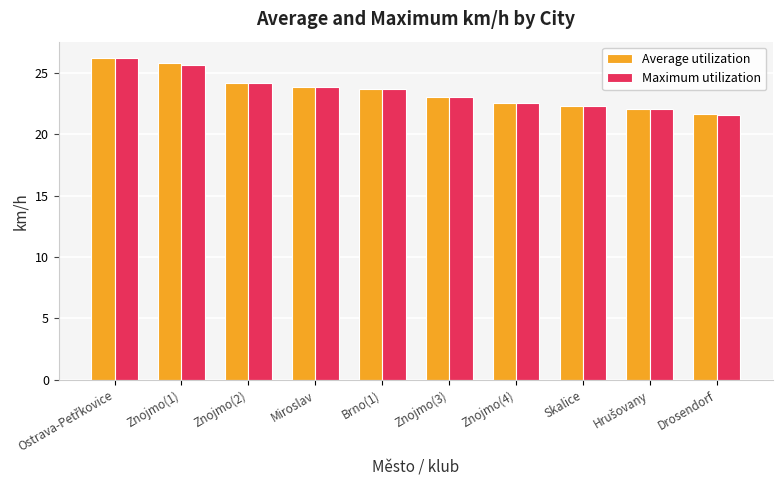

What value does the Maximum utilization series have at Drosendorf?

21.5